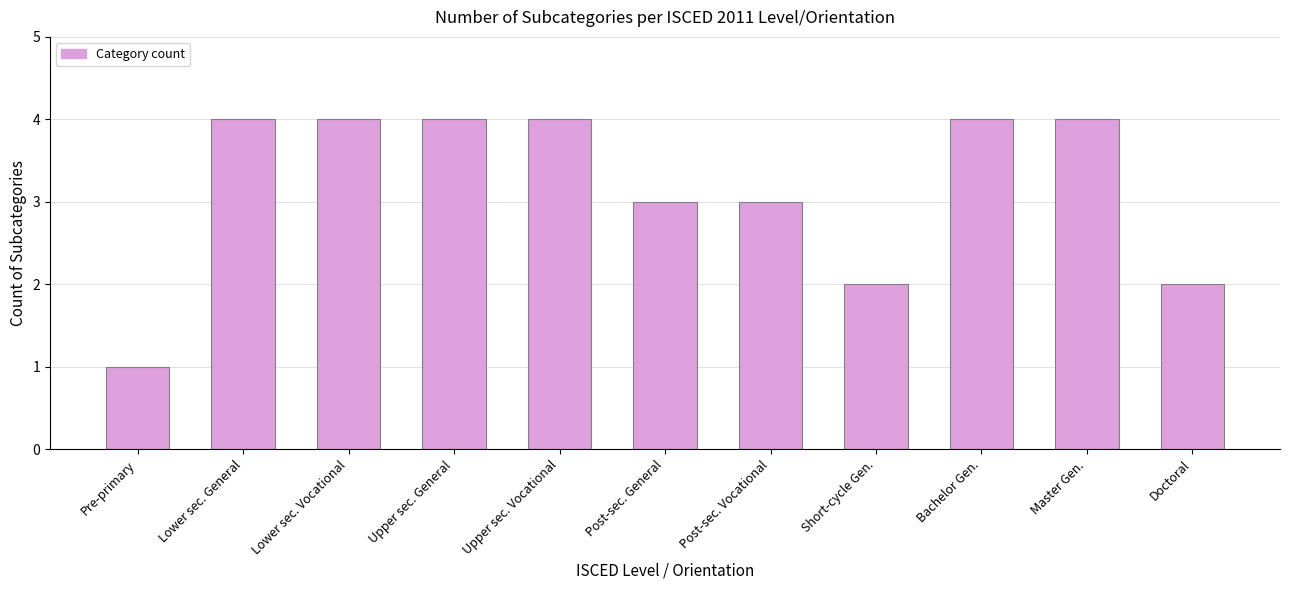

What is the smallest value displayed?

1